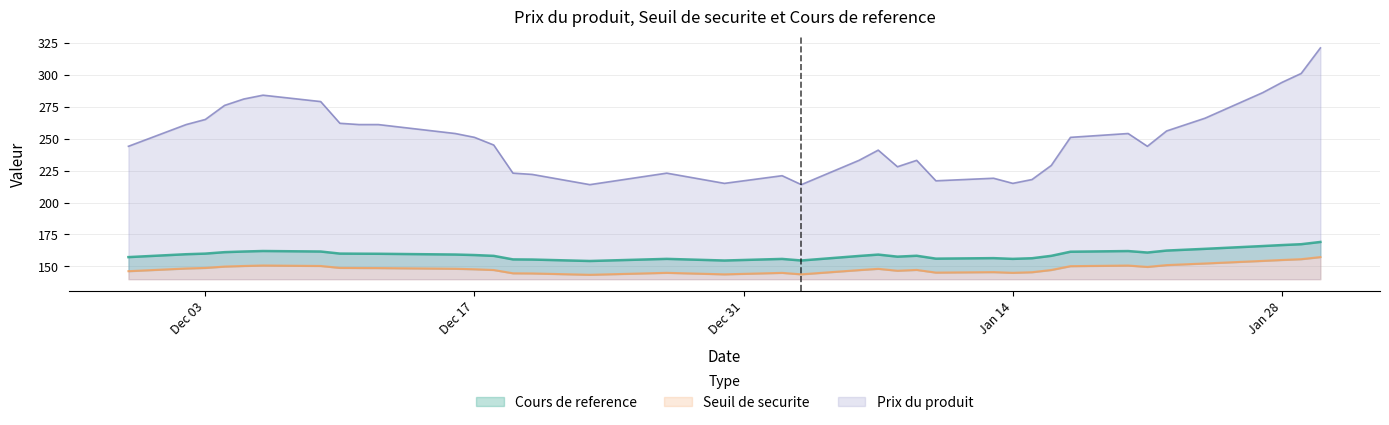

What is the minimum value for Prix du produit?

214